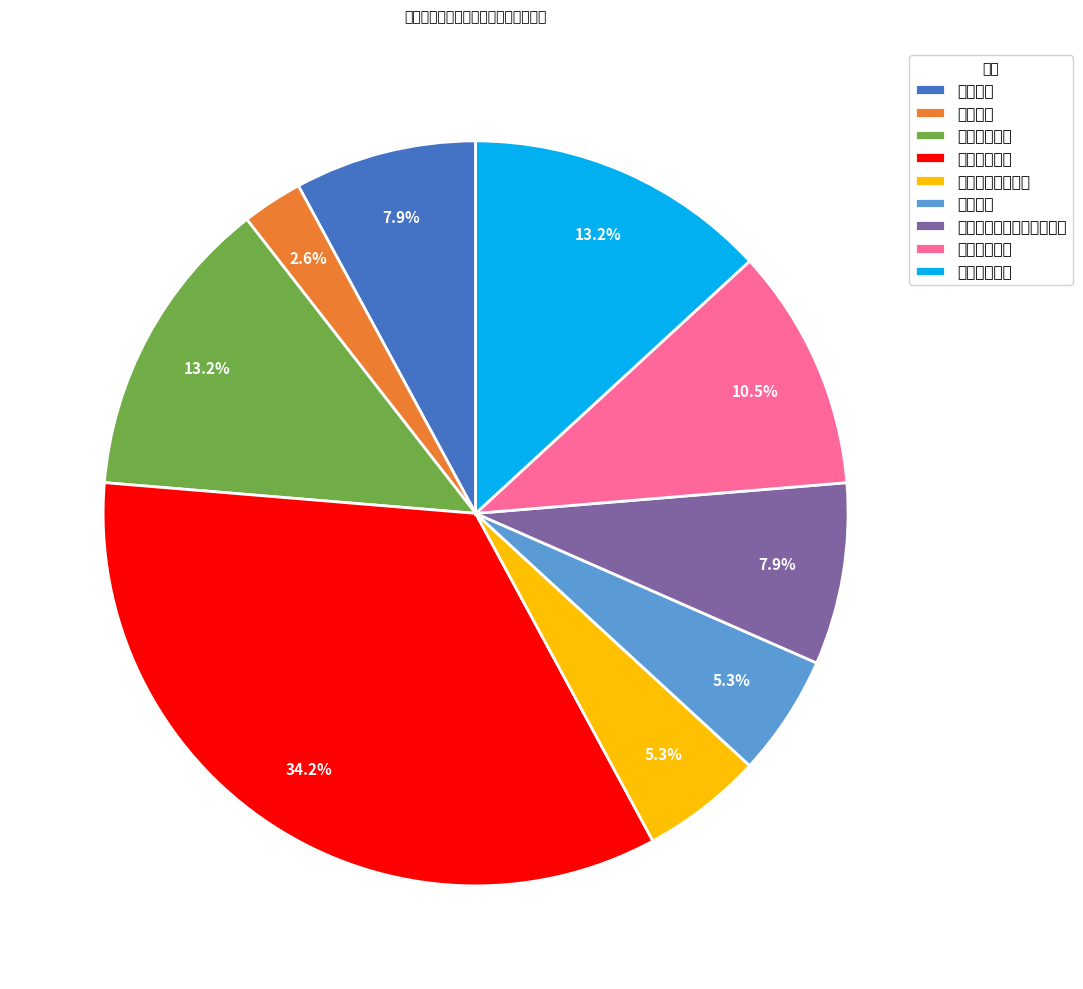

To the nearest percent, what percentage of the pie is 涉农补贴领域?

13%